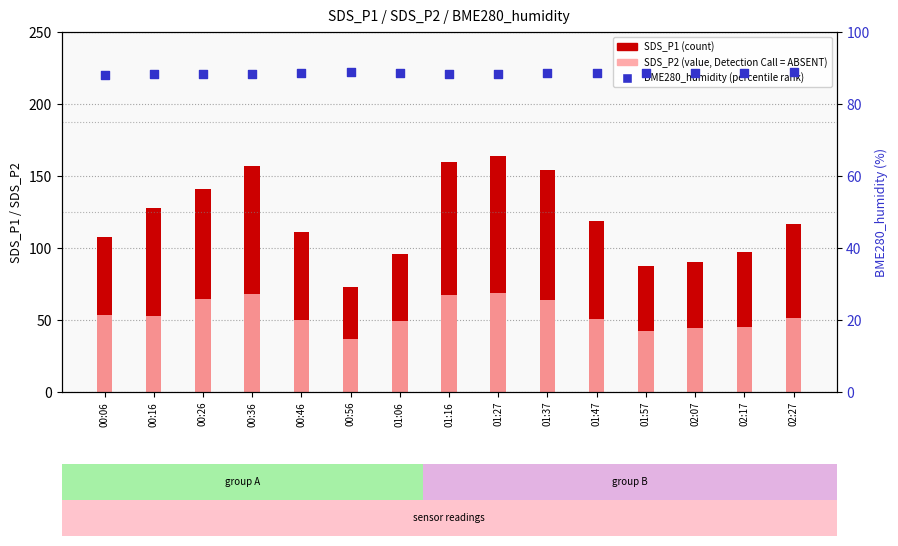

Which series has the widest spread of Y values?

SDS_P1